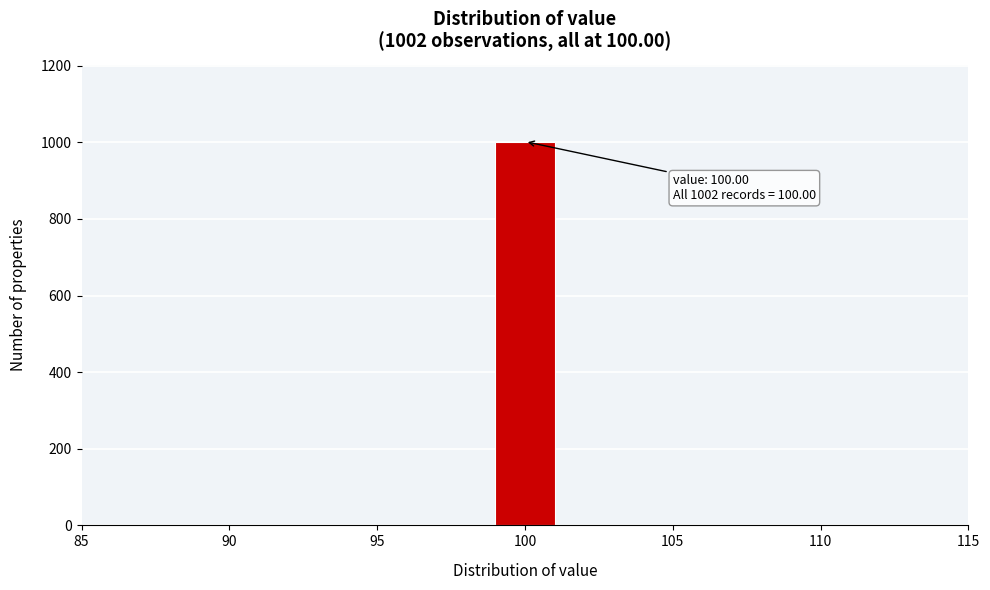

Which range on the x-axis has the tallest bar?

99 to 101